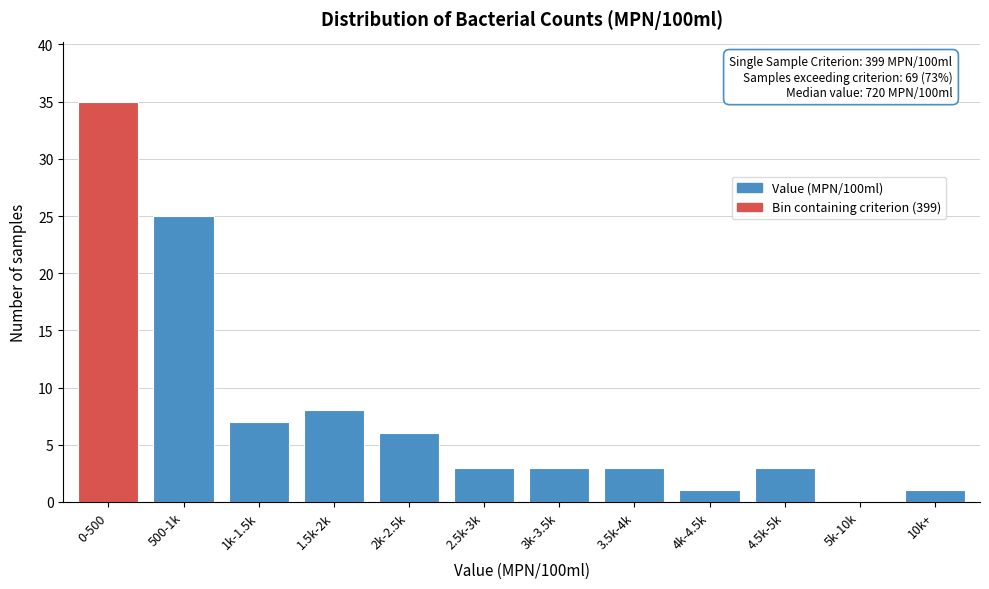

Reading right to left, transcribe all the data shown in this chart.

10k+=1	5k-10k=0	4.5k-5k=3	4k-4.5k=1	3.5k-4k=3	3k-3.5k=3	2.5k-3k=3	2k-2.5k=6	1.5k-2k=8	1k-1.5k=7	500-1k=25	0-500=35